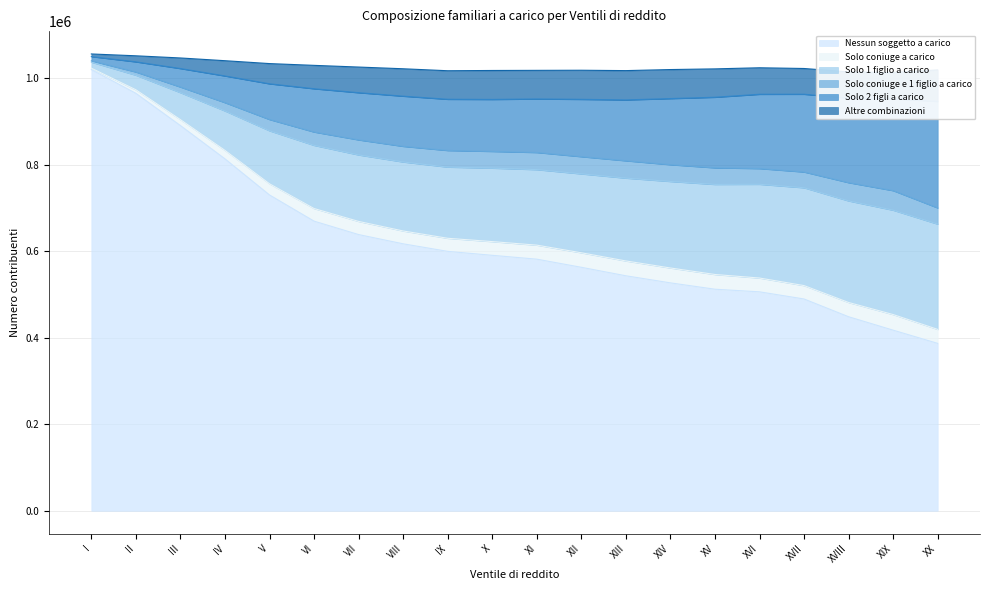

Where is Nessun soggetto a carico nearest to the value 703029?

V